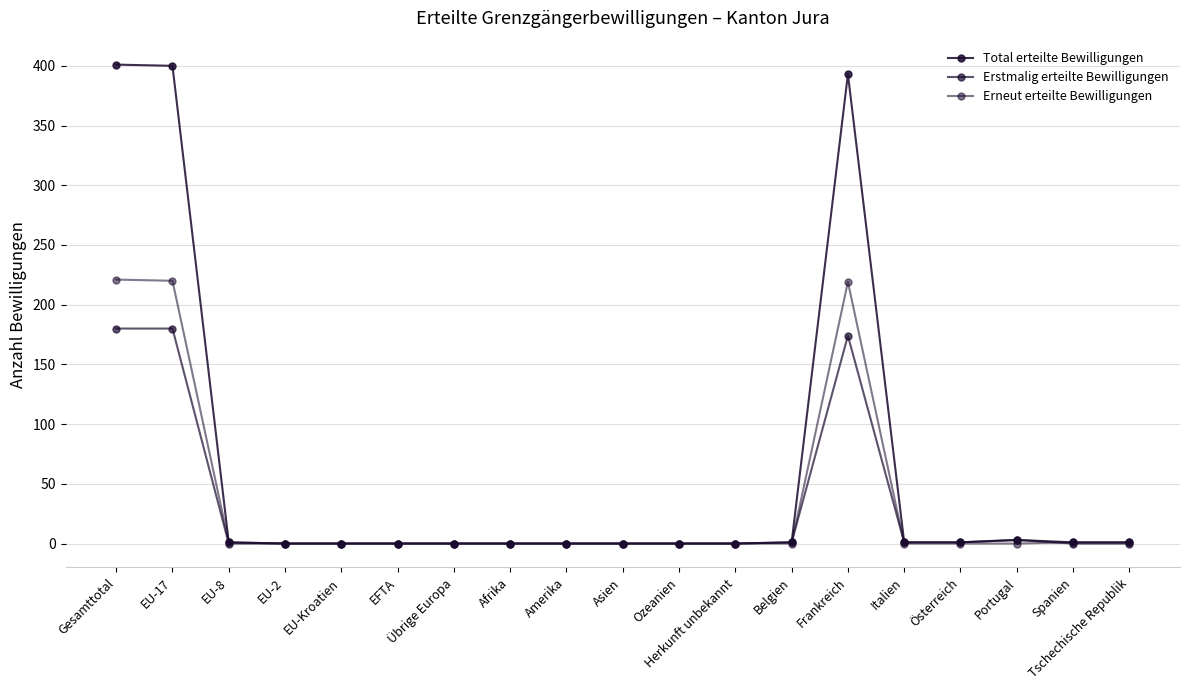

Is this an area chart (filled region under the line)?

No